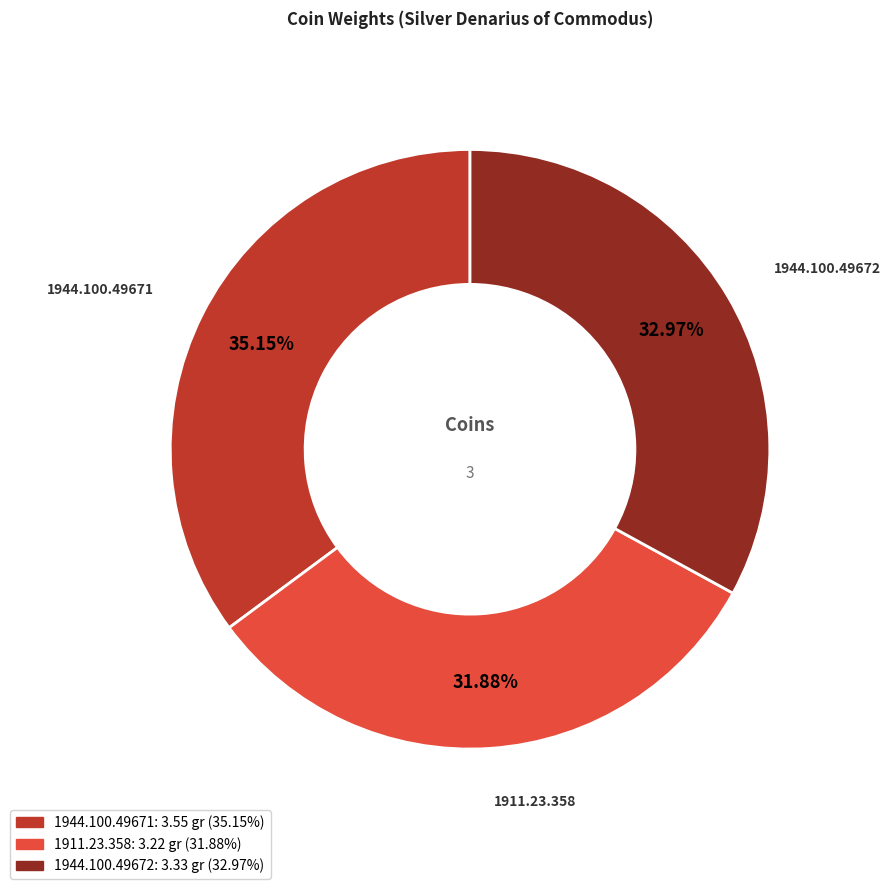

The 1911.23.358 slice represents 27% of the pie. True or false?

False